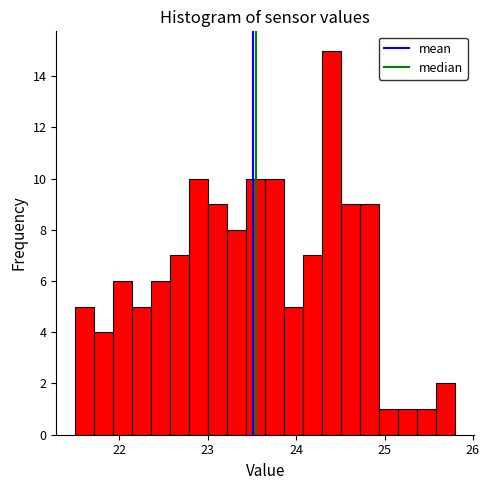

Read against the x-axis, roughly where is the centre of the tallest bar?

24.4